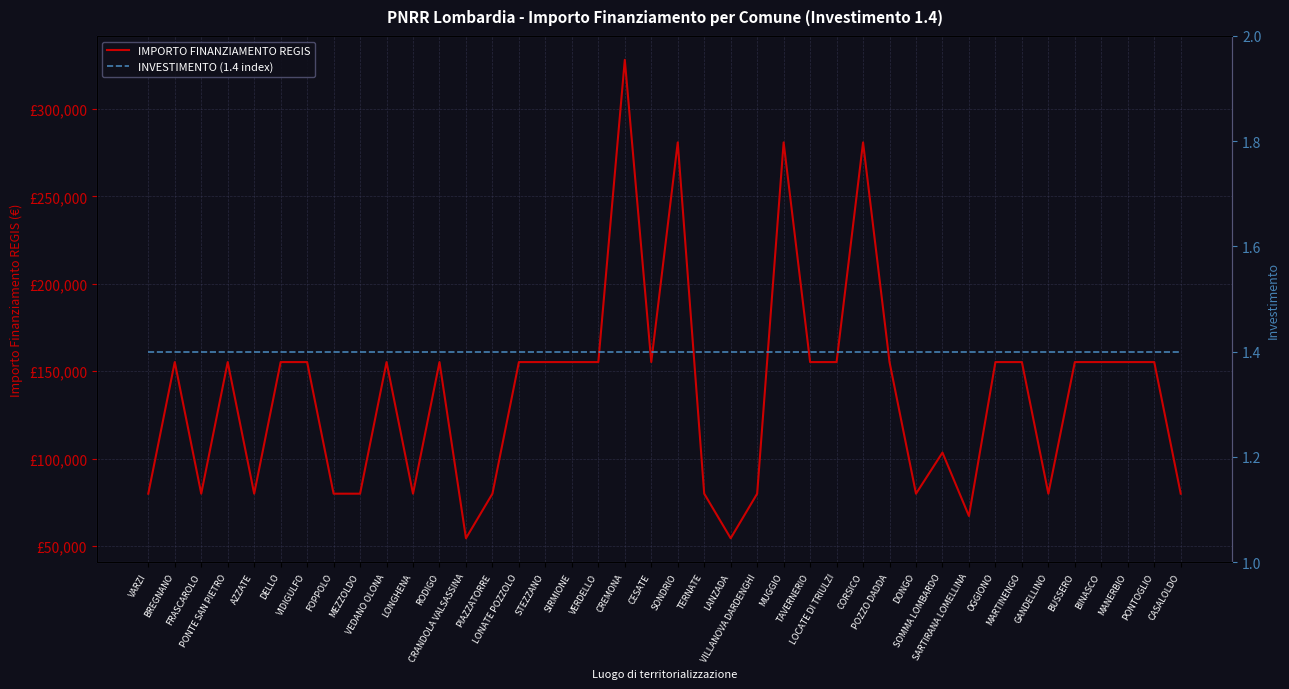

What is the approximate value of INVESTIMENTO (1.4 index) at POZZO DADDA?

1.4